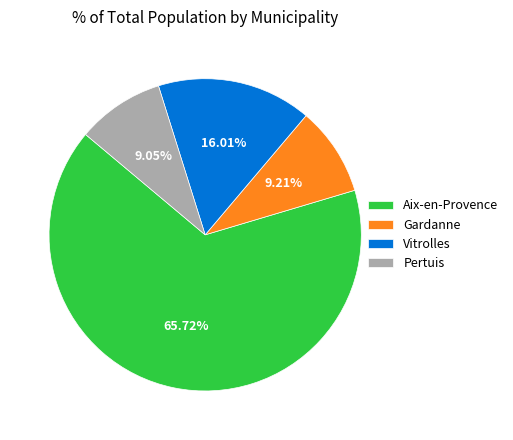

Which category has the biggest portion of the pie?

Aix-en-Provence